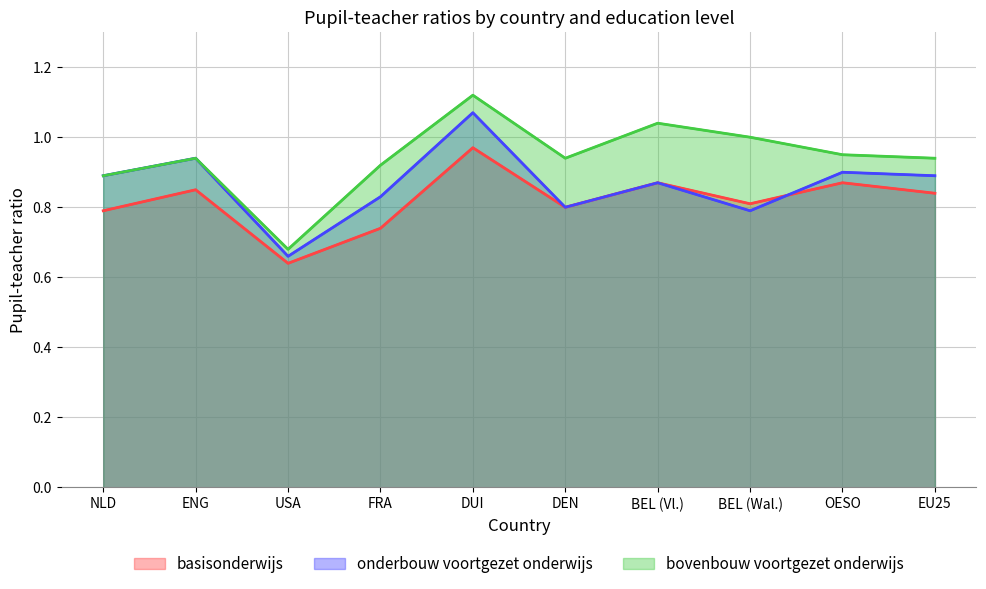

Reading right to left, transcribe all the data shown in this chart.

basisonderwijs: 0.8	0.9	0.8	0.9	0.8	1.0	0.7	0.6	0.8	0.8
onderbouw voortgezet onderwijs: 0.9	0.9	0.8	0.9	0.8	1.1	0.8	0.7	0.9	0.9
bovenbouw voortgezet onderwijs: 0.9	0.9	1.0	1.0	0.9	1.1	0.9	0.7	0.9	0.9